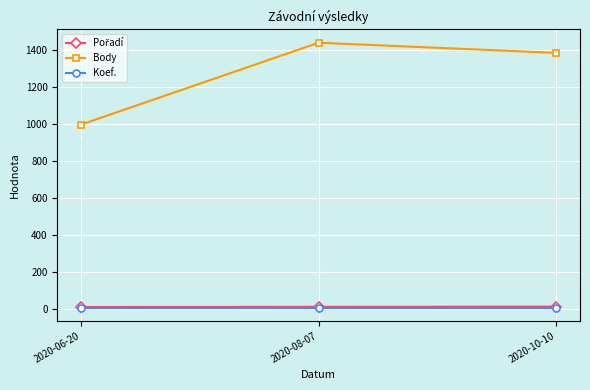

Which series has the largest range (max minus min)?

Body